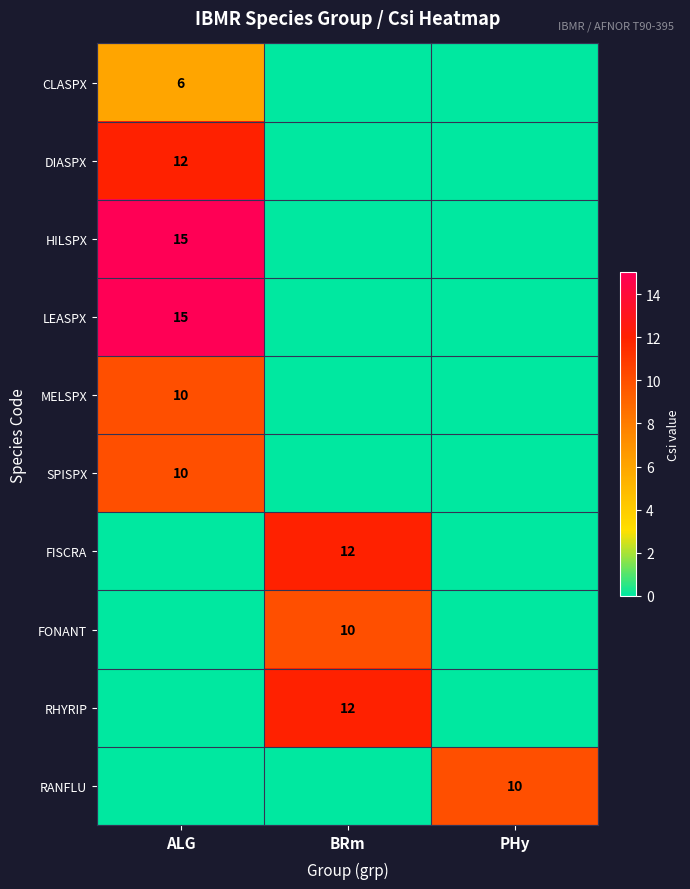

The DIASPX series shows 12 at ALG. True or false?

True